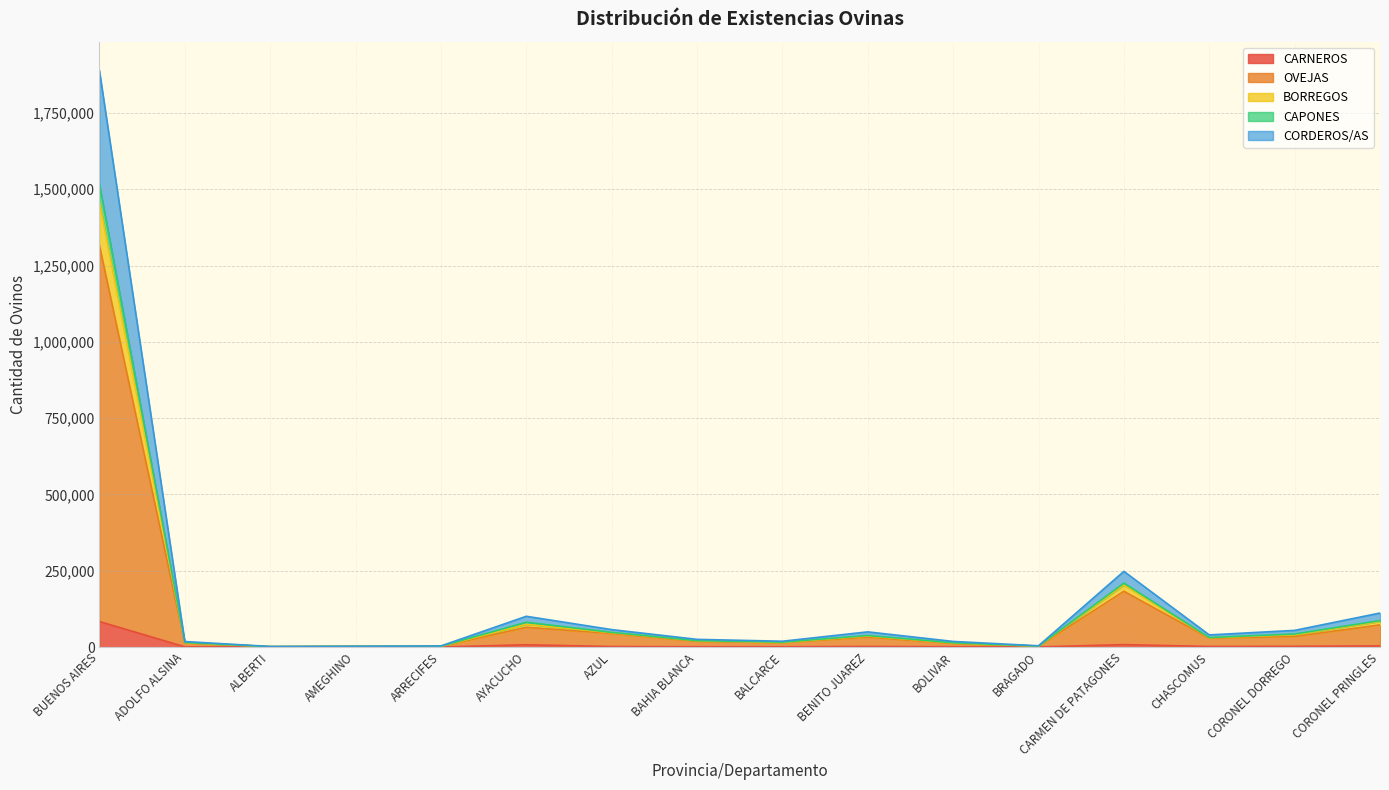

Read the OVEJAS value at AYACUCHO, to the nearest 10.

64680